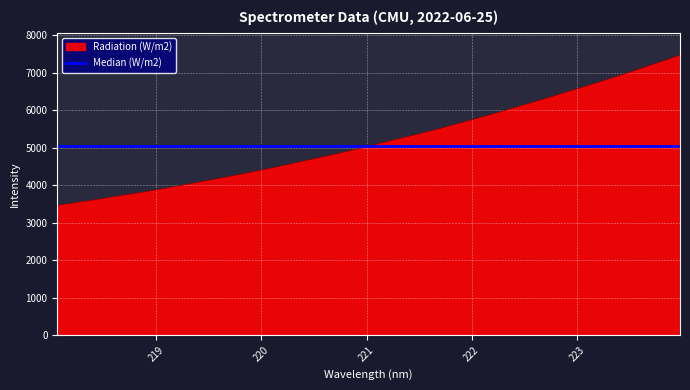

Which series has the widest spread of values?

Radiation (W/m2)